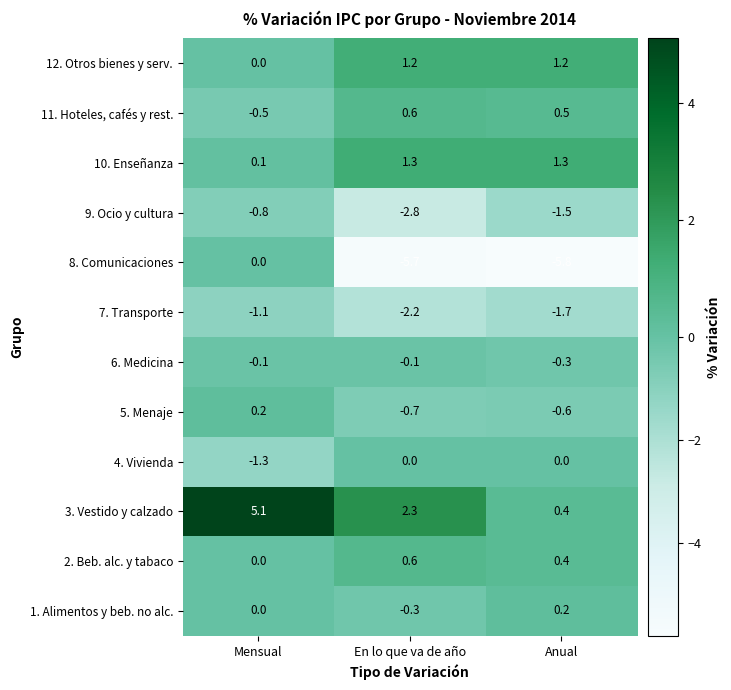

Where does the 3. Vestido y calzado series first go above 2?

Mensual